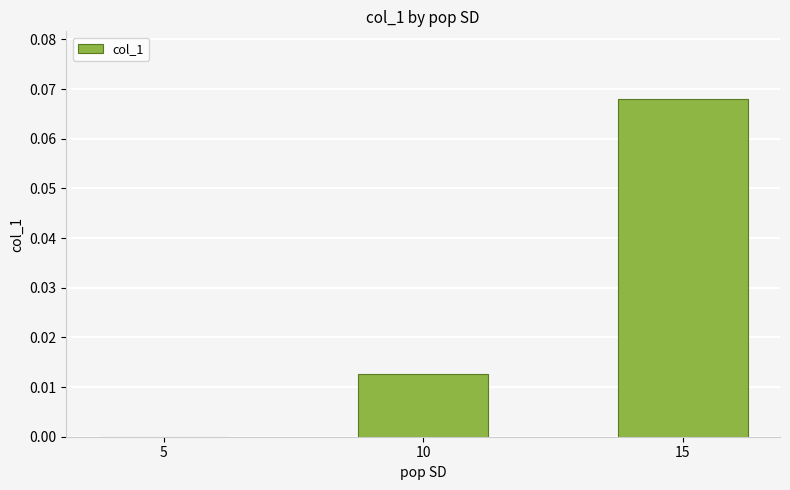

Are the bars grouped side by side (vs. stacked)?

No